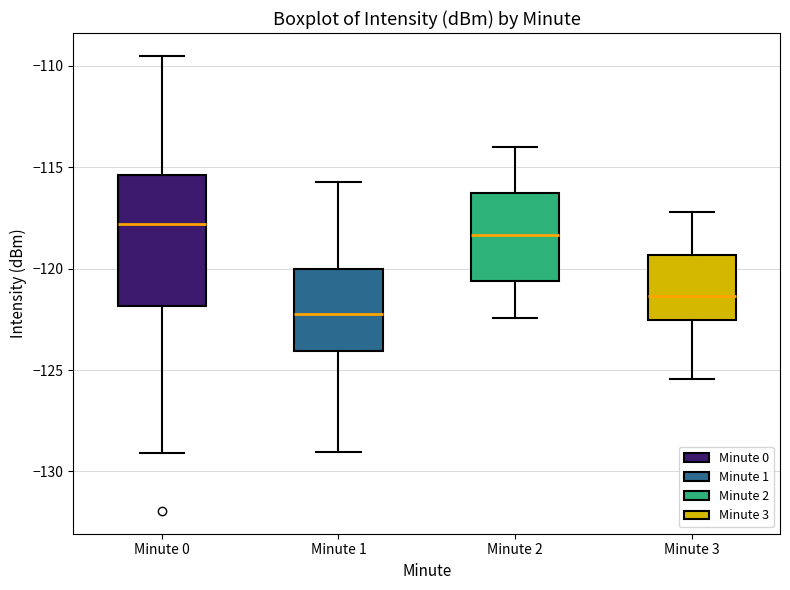

Where does the upper whisker of the box for Minute 1 end on the y-axis? The values are not printed on the chart, so give them approximately, as read against the axis.

-115.5